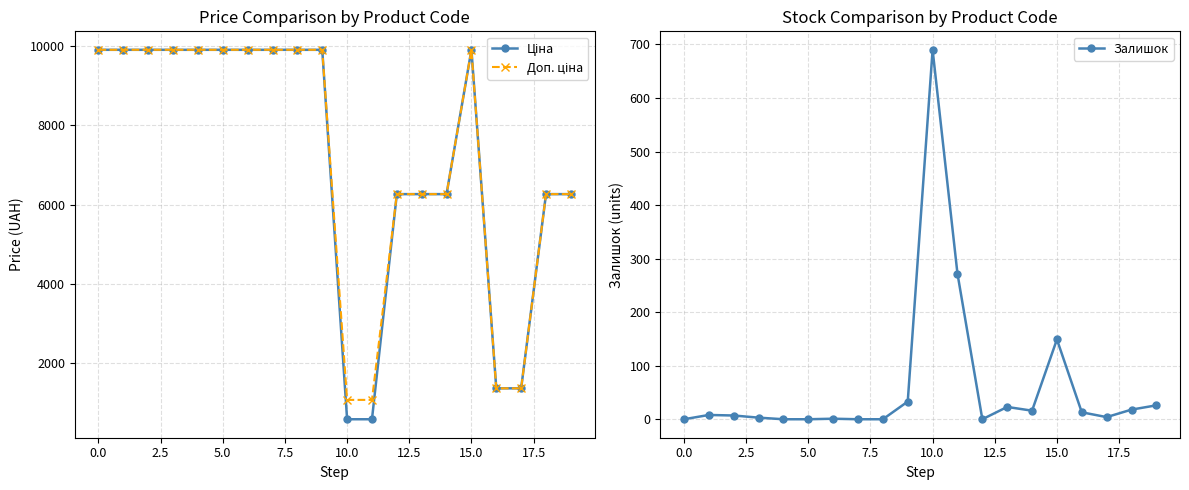

After their last crossing, which series has the higher values: Залишок or Ціна?

Ціна